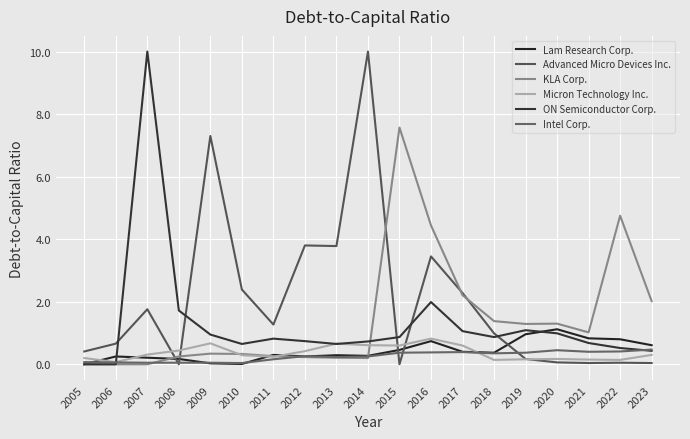

Reading right to left, what are all the values shown in this chart?

Lam Research Corp.: 2023=0.6	2022=0.8	2021=0.8	2020=1.1	2019=1.0	2018=0.4	2017=0.4	2016=0.7	2015=0.5	2014=0.3	2013=0.3	2012=0.2	2011=0.3	2010=0.0	2009=0.0	2008=0.2	2007=0.2	2006=0.2	2005=0.0
Advanced Micro Devices Inc.: 2023=0.0	2022=0.1	2021=0.0	2020=0.1	2019=0.2	2018=1.0	2017=2.3	2016=3.5	2015=0.0	2014=10.0	2013=3.8	2012=3.8	2011=1.3	2010=2.4	2009=7.3	2008=0.0	2007=1.8	2006=0.7	2005=0.4
KLA Corp.: 2023=2.0	2022=4.8	2021=1.0	2020=1.3	2019=1.3	2018=1.4	2017=2.2	2016=4.4	2015=7.6	2014=0.2	2013=0.2	2012=0.2	2011=0.3	2010=0.3	2009=0.3	2008=0.2	2007=0.0	2006=0.0	2005=0.0
Micron Technology Inc.: 2023=0.3	2022=0.1	2021=0.1	2020=0.2	2019=0.2	2018=0.1	2017=0.6	2016=0.8	2015=0.6	2014=0.6	2013=0.7	2012=0.4	2011=0.2	2010=0.3	2009=0.7	2008=0.4	2007=0.3	2006=0.1	2005=0.2
ON Semiconductor Corp.: 2023=0.4	2022=0.5	2021=0.7	2020=1.0	2019=1.1	2018=0.9	2017=1.1	2016=2.0	2015=0.9	2014=0.7	2013=0.7	2012=0.7	2011=0.8	2010=0.7	2009=0.9	2008=1.7	2007=10.0	2006=0.0	2005=0.0
Intel Corp.: 2023=0.5	2022=0.4	2021=0.4	2020=0.5	2019=0.4	2018=0.3	2017=0.4	2016=0.4	2015=0.4	2014=0.2	2013=0.2	2012=0.3	2011=0.2	2010=0.0	2009=0.1	2008=0.1	2007=0.1	2006=0.1	2005=0.1